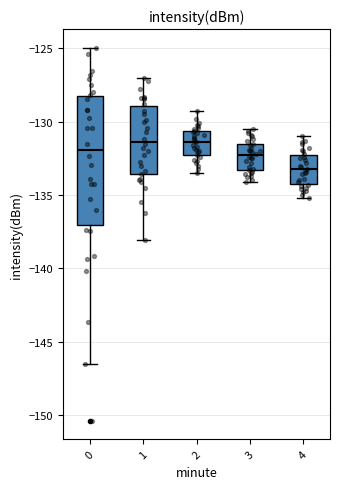

Reading left to right, transcribe this box plot: for each box, give where its median line is, the range the box spans, and where its two whiskers end, as read against the y-axis. The values are not printed on the chart, so give them approximately, as read against the axis.

0: median -132.0, box -137.0 to -128.0, whiskers -146.5 to -125.0
1: median -131.5, box -133.5 to -129.0, whiskers -138.0 to -127.0
2: median -131.5, box -132.0 to -130.5, whiskers -133.5 to -129.5
3: median -132.5, box -133.5 to -131.5, whiskers -134.0 to -130.5
4: median -133.0, box -134.0 to -132.0, whiskers -135.0 to -131.0